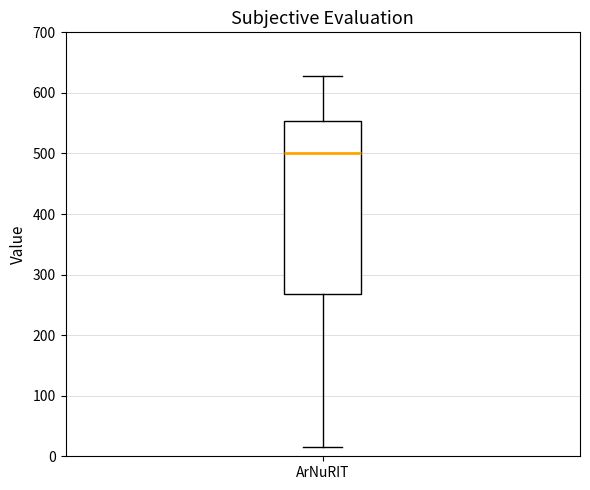

Read this box plot against the y-axis: the position of the median line, the range covered by the box, and the ends of both whiskers. The values are not printed on the chart, so give them approximately, as read against the axis.

median 500, box 270 to 550, whiskers 20 to 630